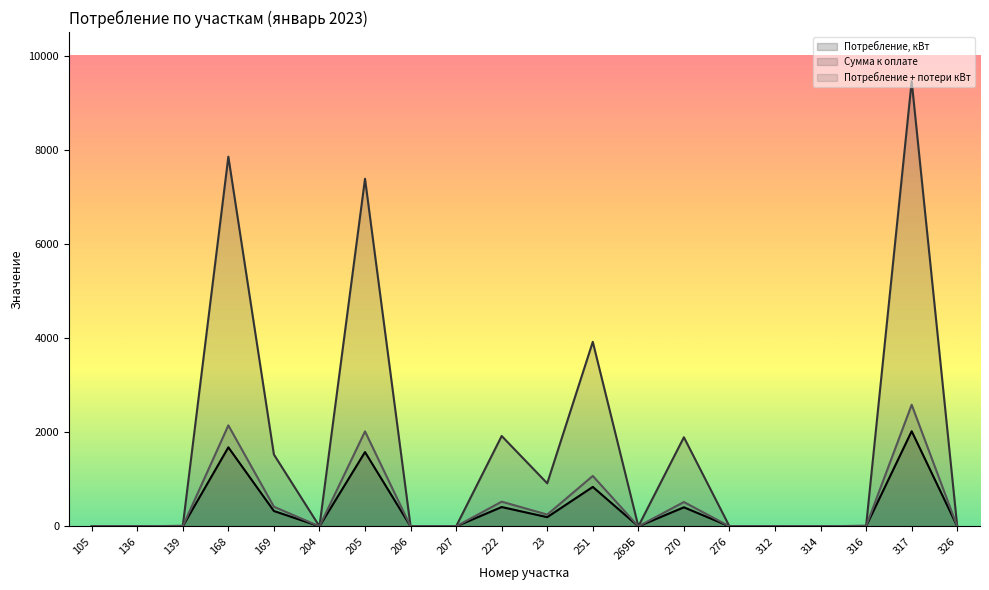

How many data points in Потребление, кВт are above 2?

10